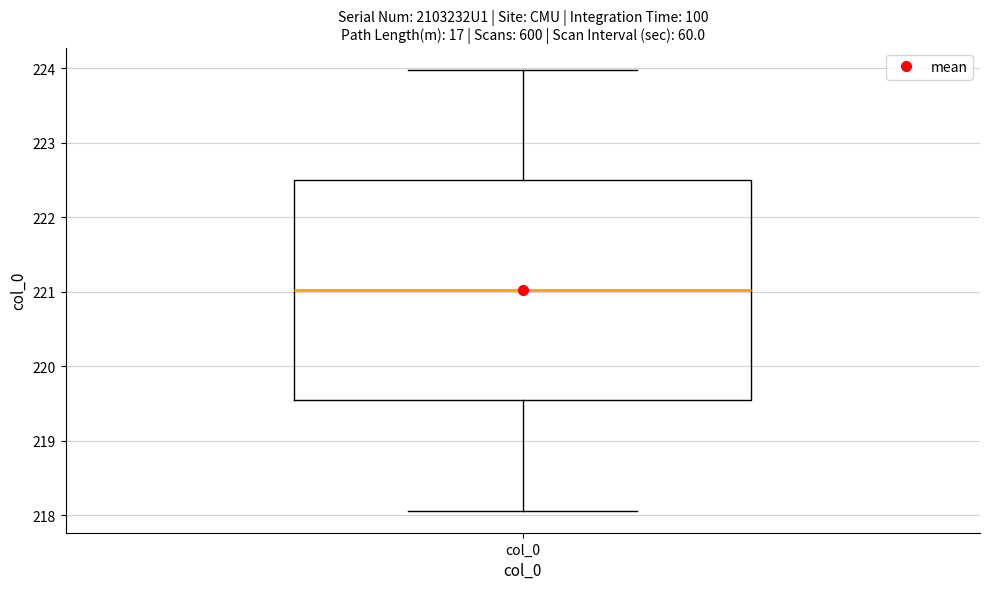

Where does the upper whisker of the box for col_0 end on the y-axis? The values are not printed on the chart, so give them approximately, as read against the axis.

224.0